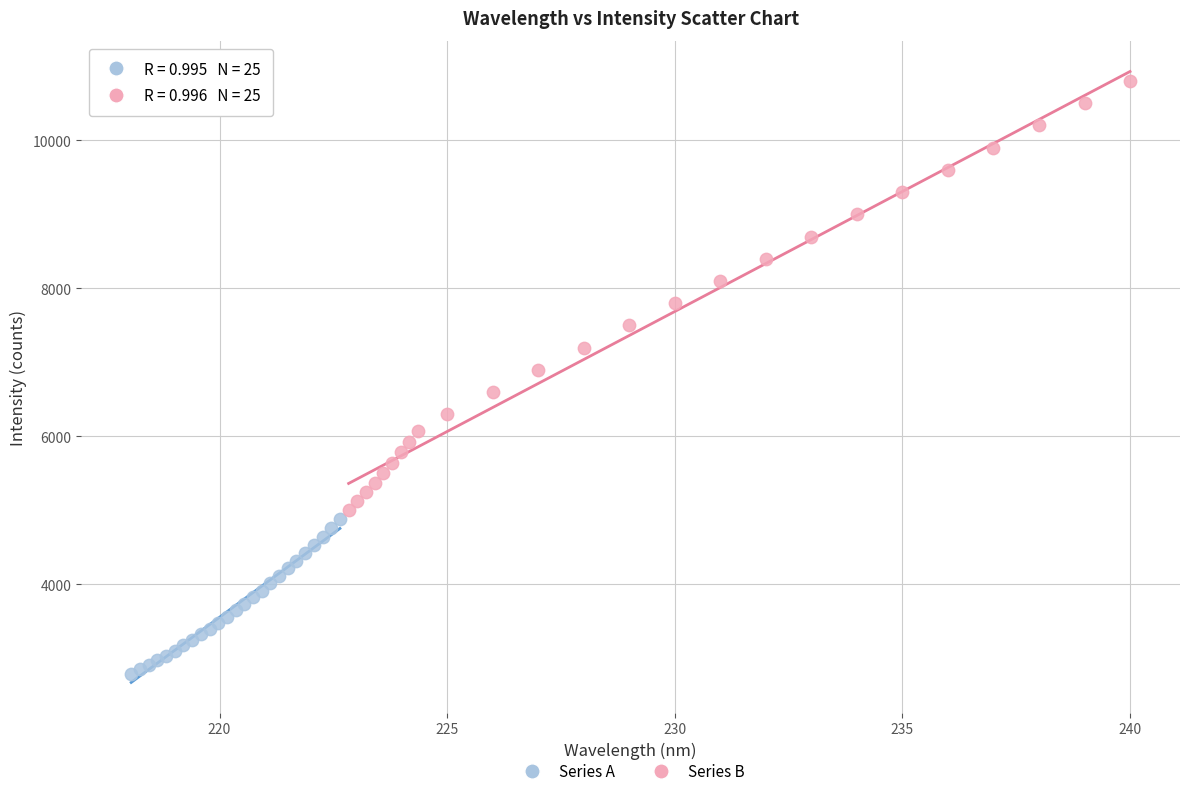

Which series has the largest Y range (max minus min)?

Series B